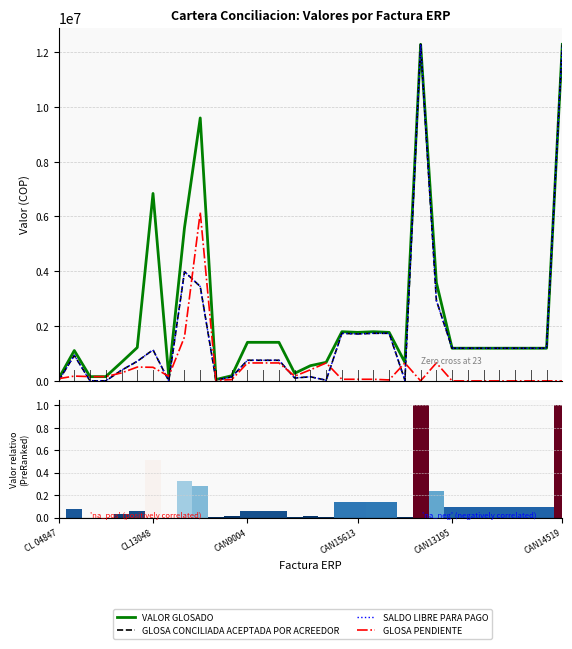

Read the VALOR GLOSADO value at 8, to the nearest 10.

5591430